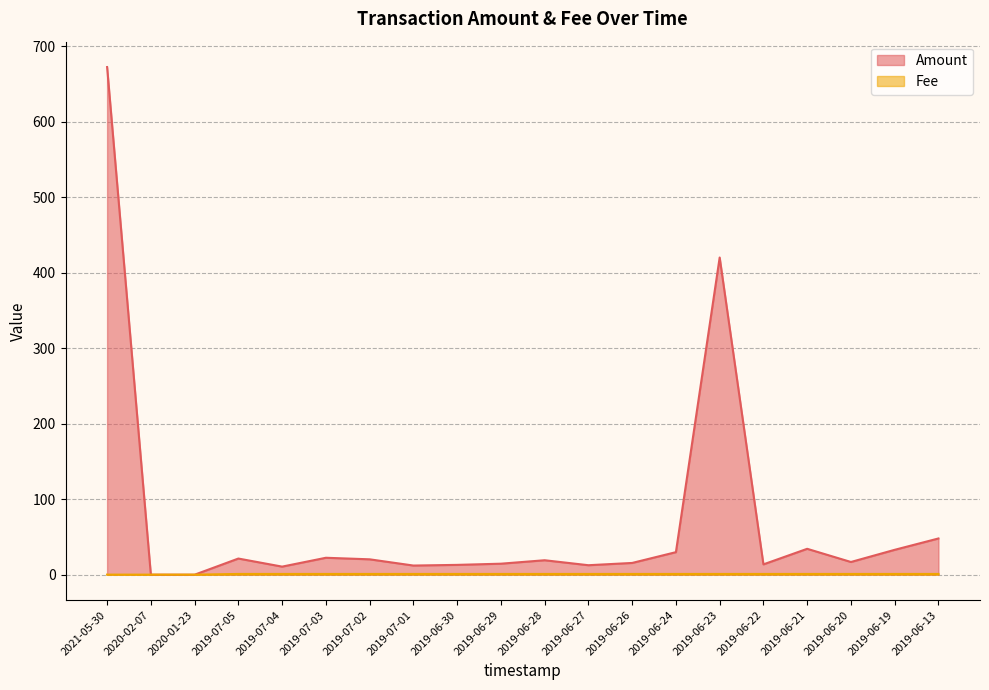

At which category does Amount reach its first local valley?

2019-07-04